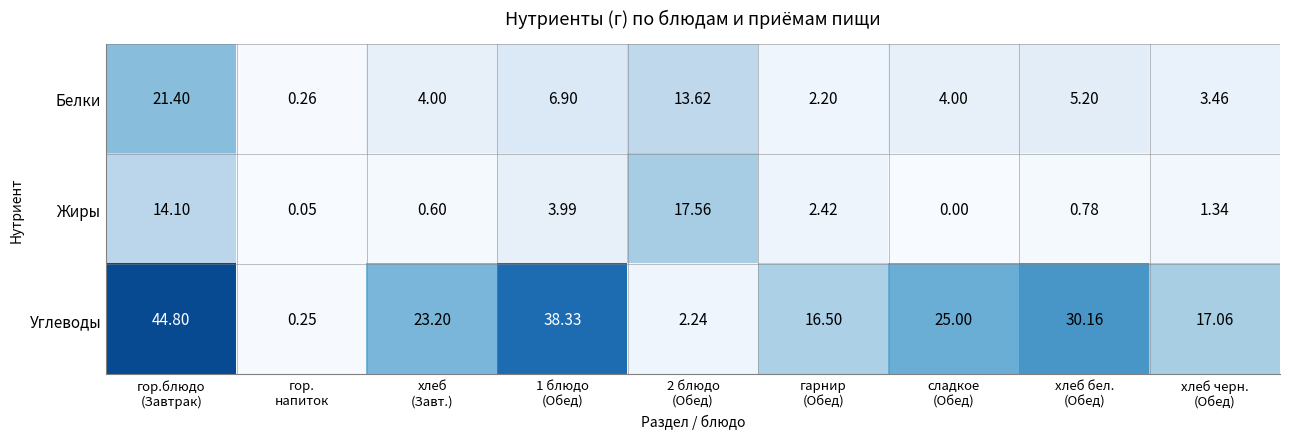

Rank the series at 1 блюдо
(Обед) from lowest to highest value.

Жиры, Белки, Углеводы